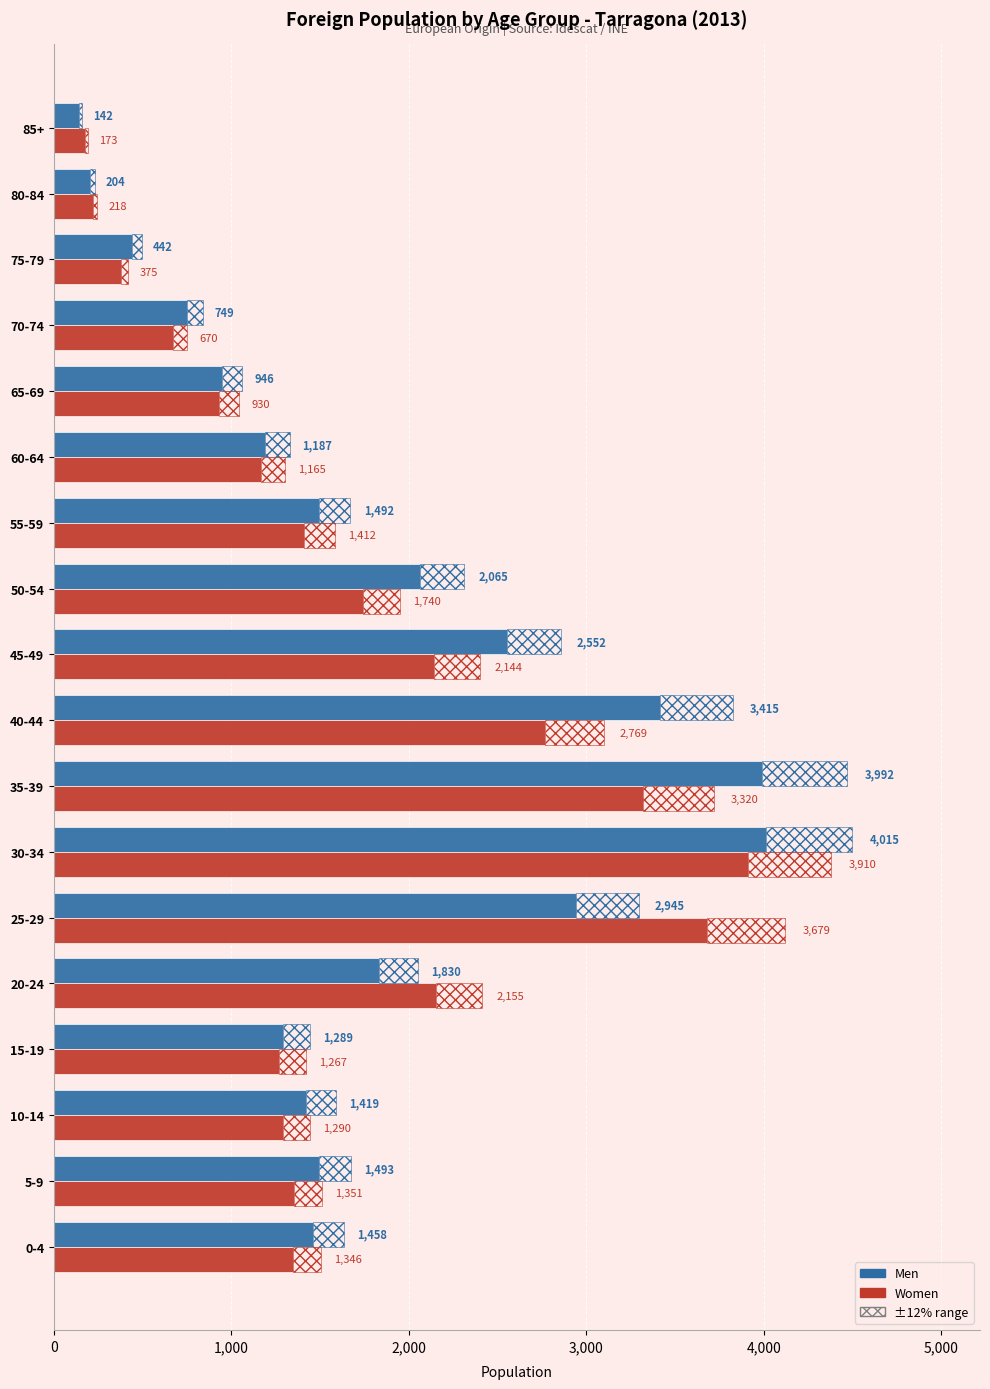

How many values in the Men series are below 1492?

9